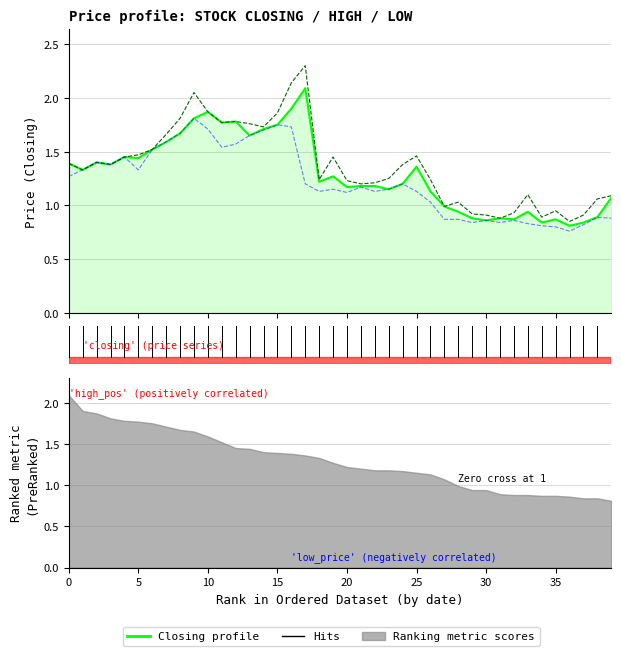

What is the spread (max minus min) of values at 0?

0.1